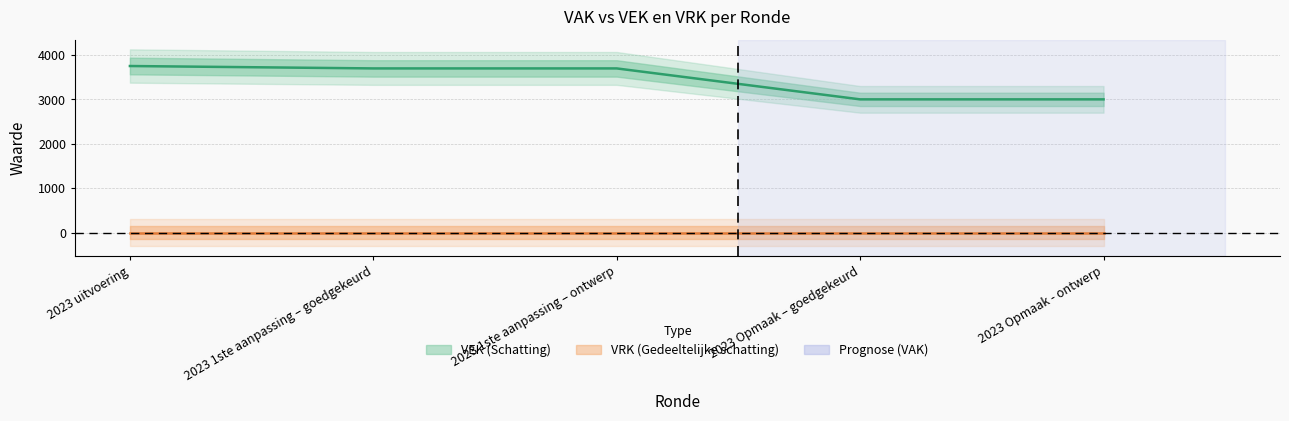

True or false: the data shows 5638 at 2023 1ste aanpassing – goedgekeurd.

False